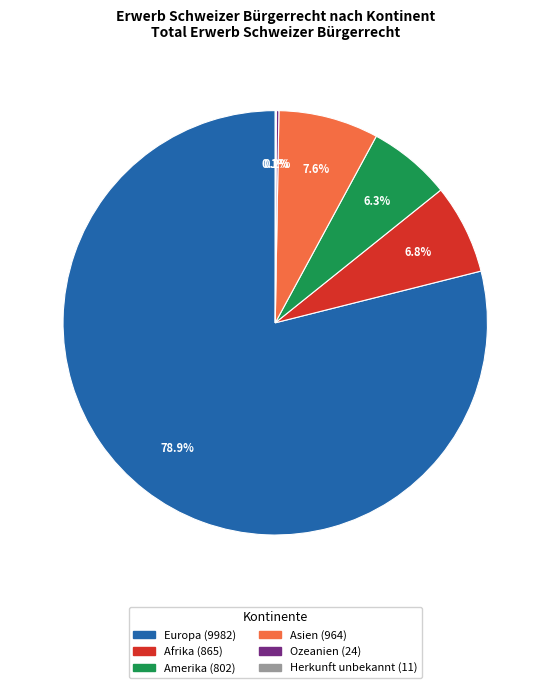

Is there a majority slice in this chart?

Yes